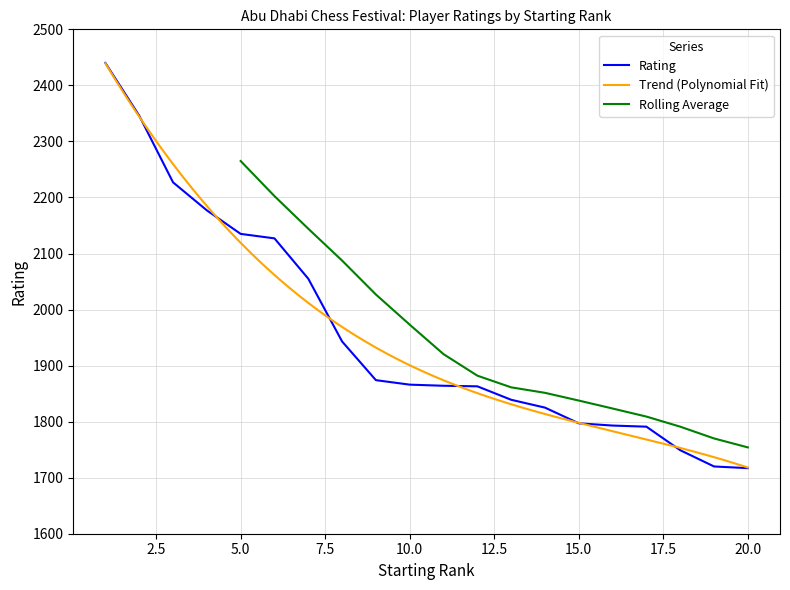

True or false: there are more than 2 points higher than both neighbors.

False